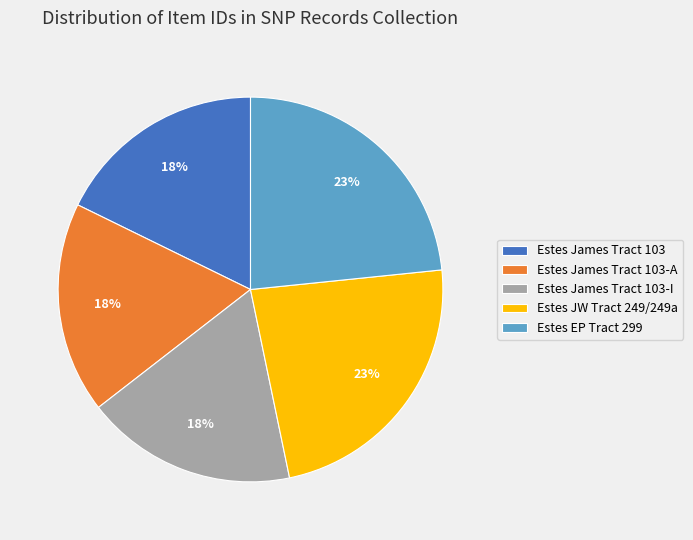

Is it true that Estes JW Tract 249/249a is 23% of the pie?

True